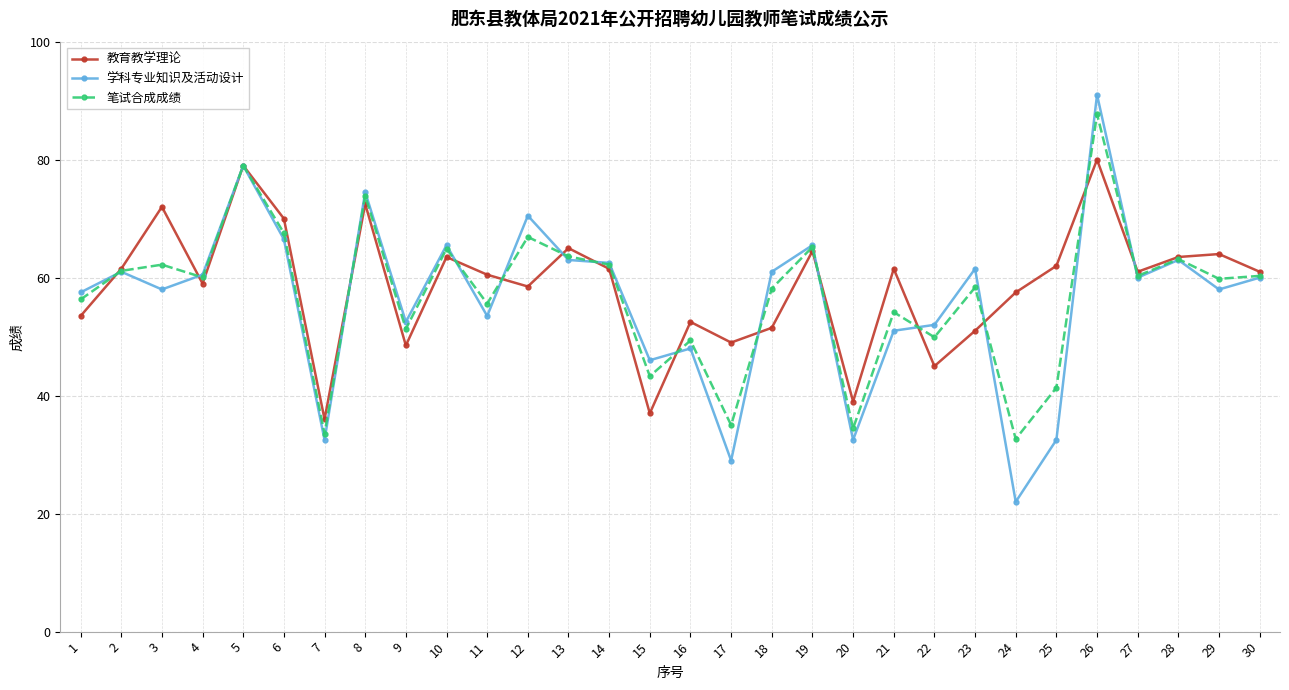

How many categories are shown in the chart?

30